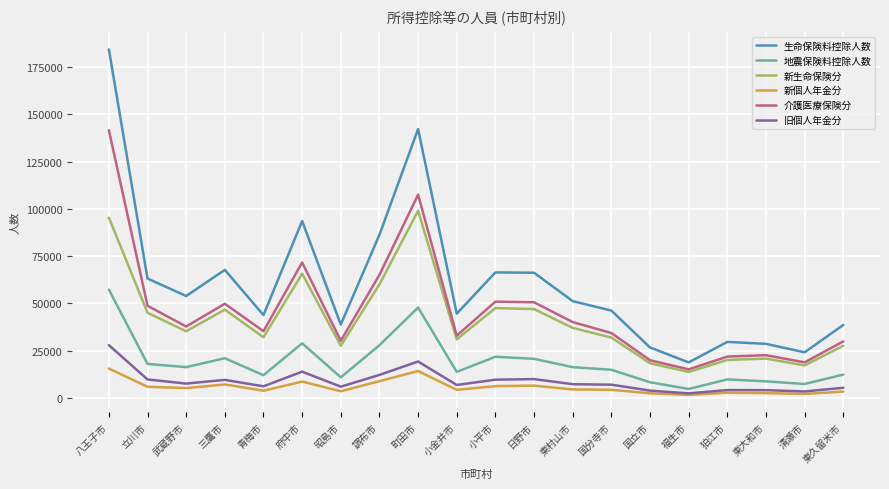

True or false: 新生命保険分 and 地震保険料控除人数 intersect in this chart.

False